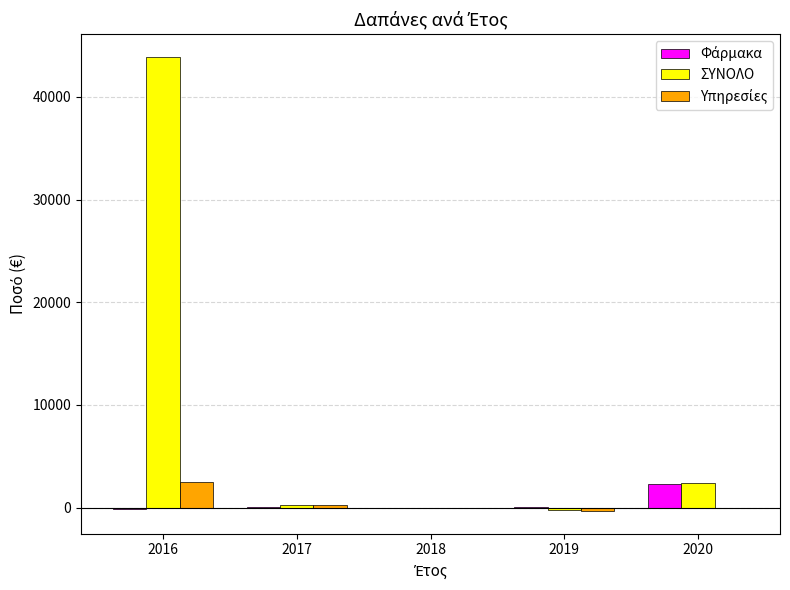

The ΣΥΝΟΛΟ series shows -246.0 at 2019. True or false?

True